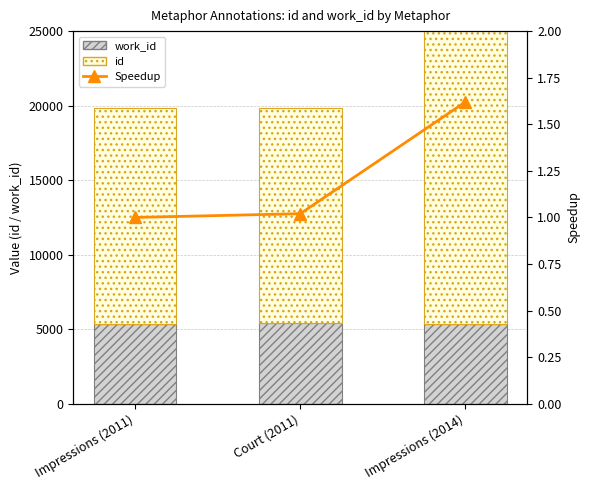

At Impressions (2014), list the series in order from smallest to largest.

Speedup, work_id, id